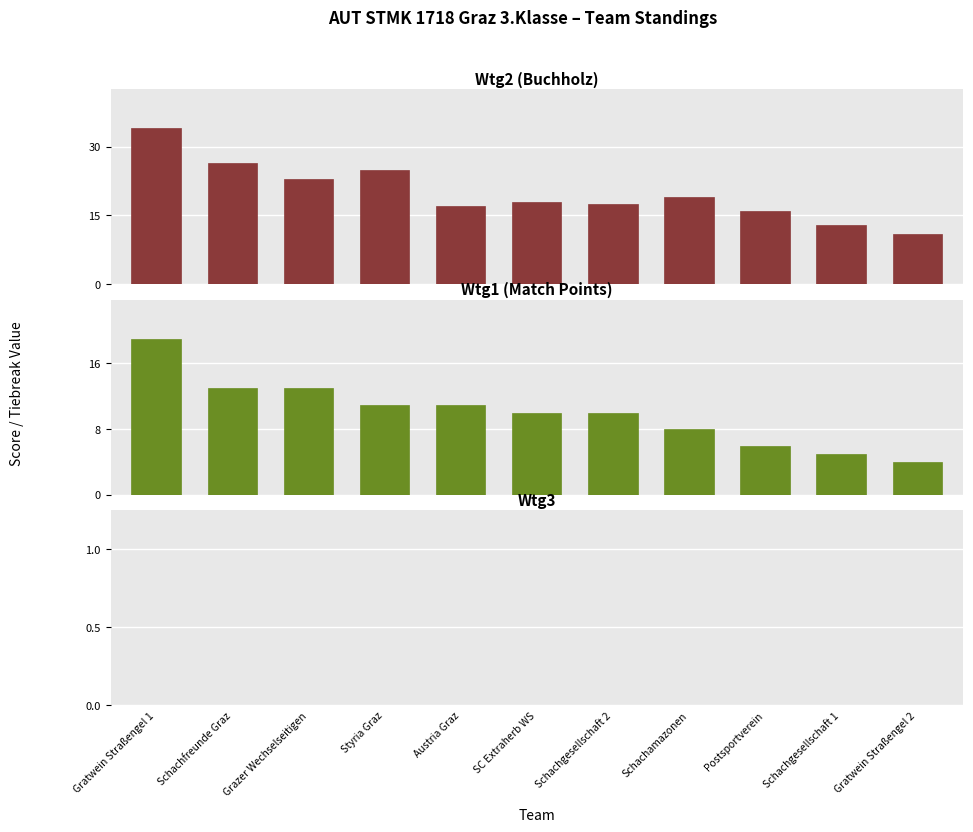

At which category is the sum across all series the highest?

Gratwein Straßengel 1